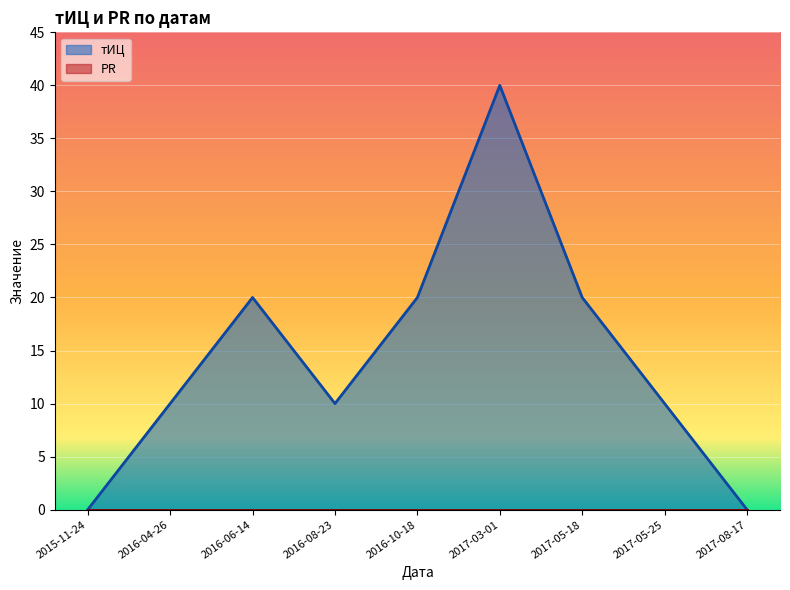

List the labels in order of value, largest first.

2017-03-01, 2016-06-14, 2016-10-18, 2017-05-18, 2016-04-26, 2016-08-23, 2017-05-25, 2015-11-24, 2017-08-17